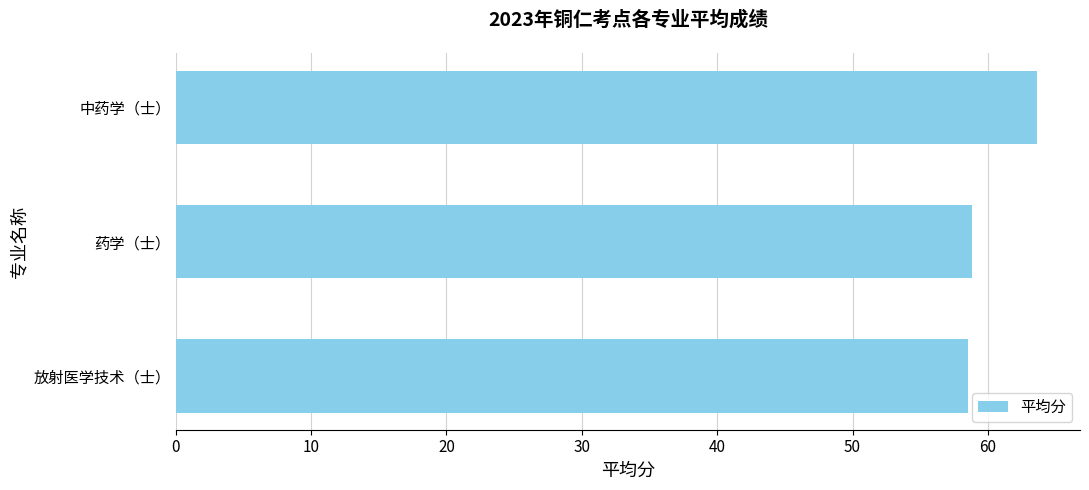

What is the sum of all values?

181.0